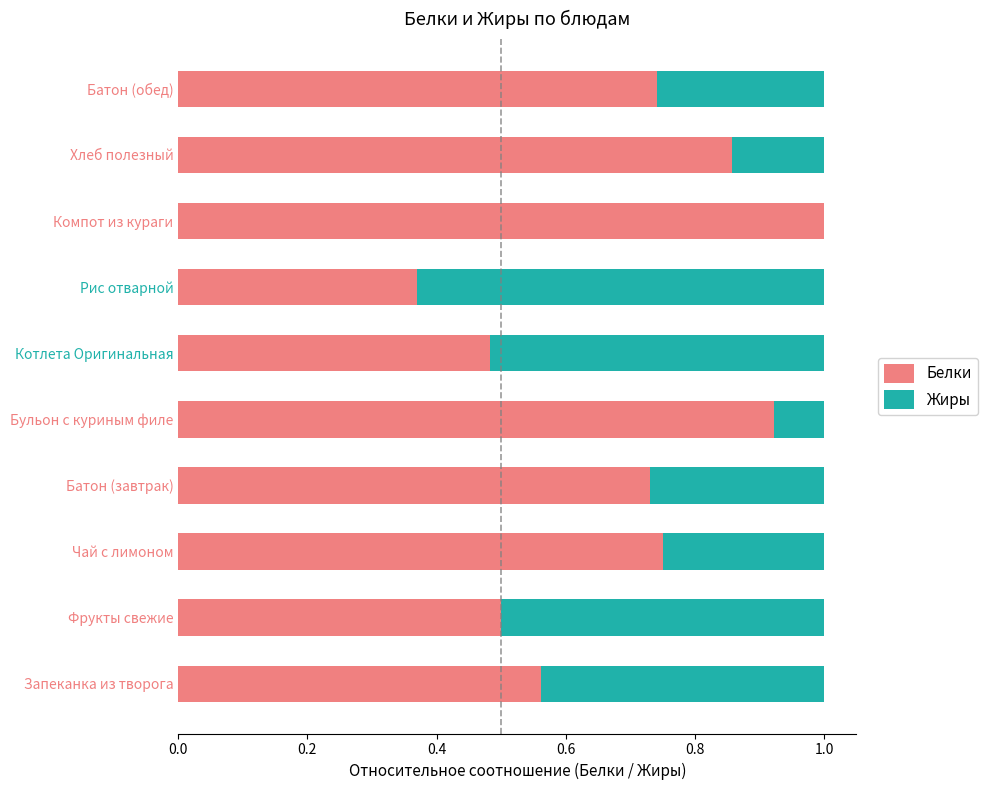

What is the total value across all series at Батон (обед)?

1.0